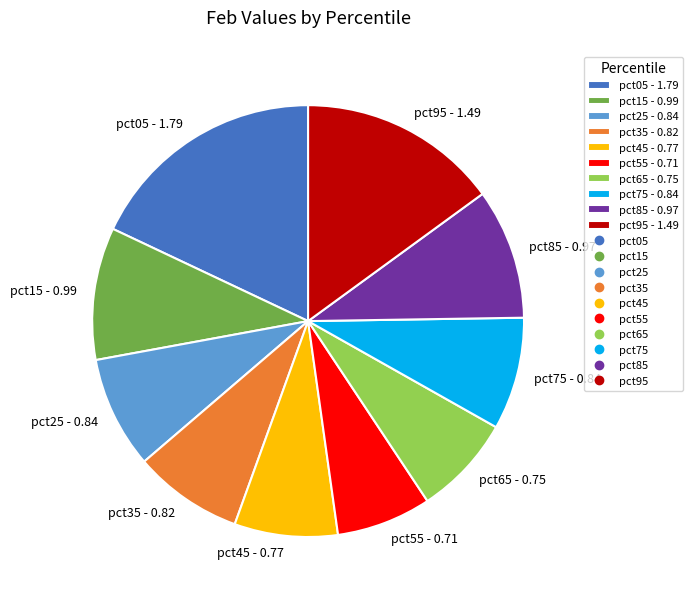

Combined, do pct95 - 1.49 and pct55 - 0.71 account for over 50%?

No